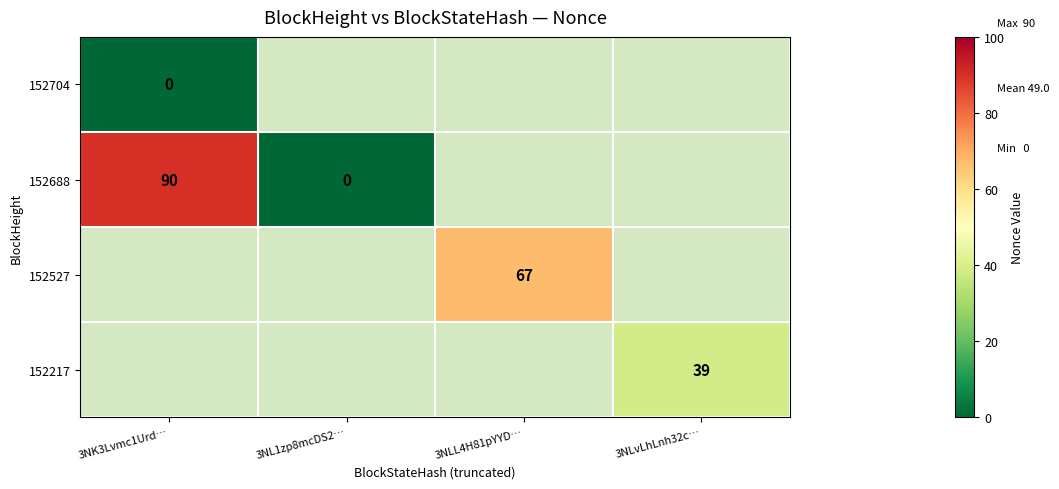

Is it true that 152217 equals 39 at 3NLvLhLnh32c…?

True